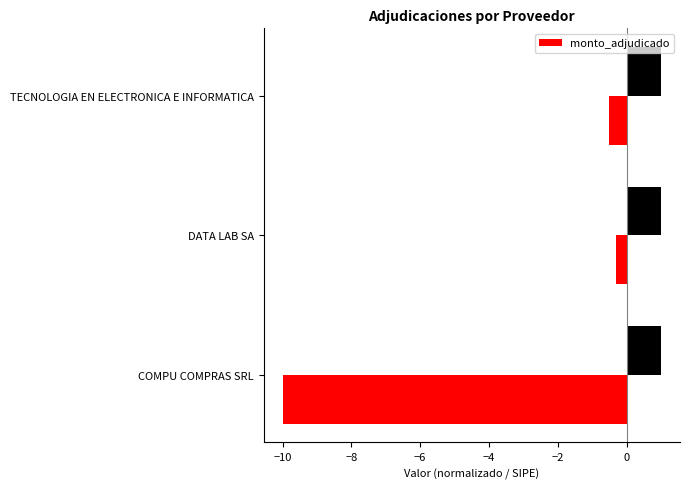

What is the difference between the maximum and minimum values?

9.7